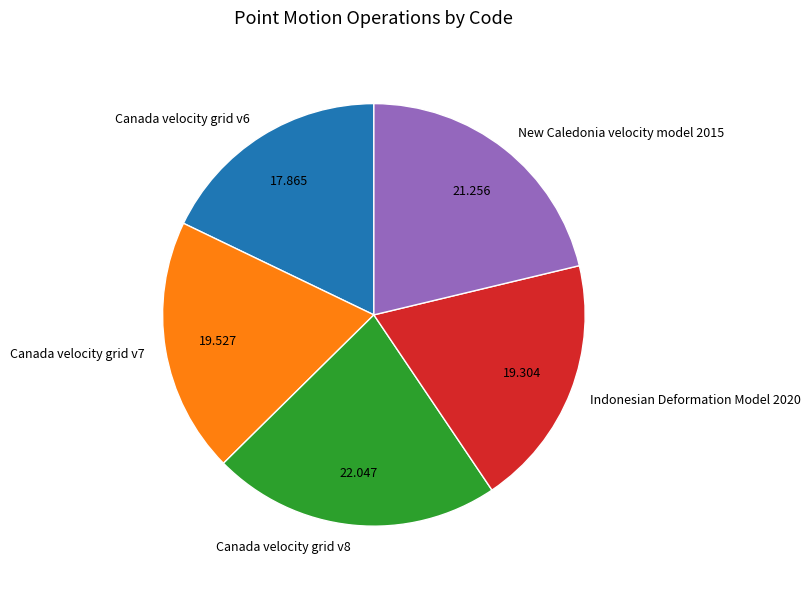

Combined, do New Caledonia velocity model 2015 and Canada velocity grid v6 account for over 50%?

No